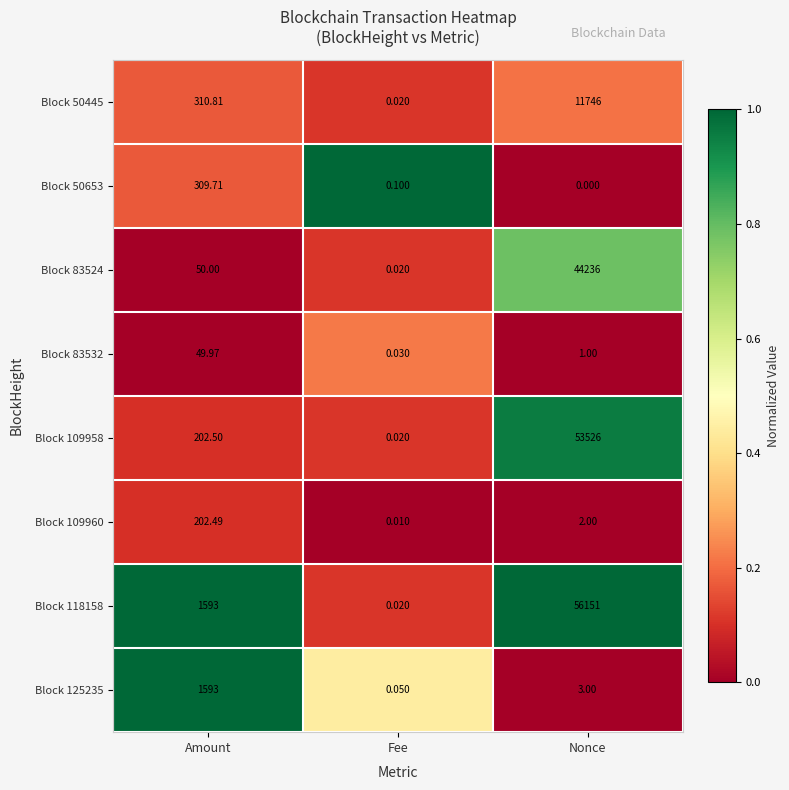

At which category is the sum across all series the highest?

Nonce